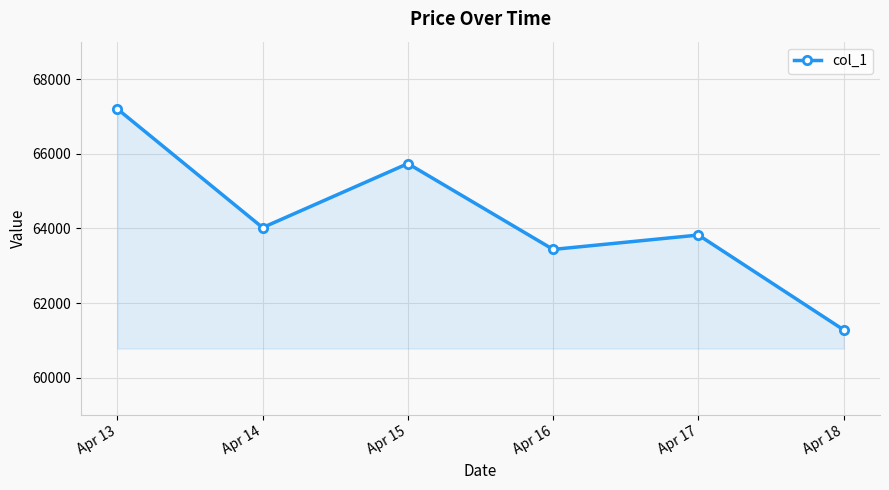

What is the ratio of the value at Apr 18 to the value at Apr 13?

0.9